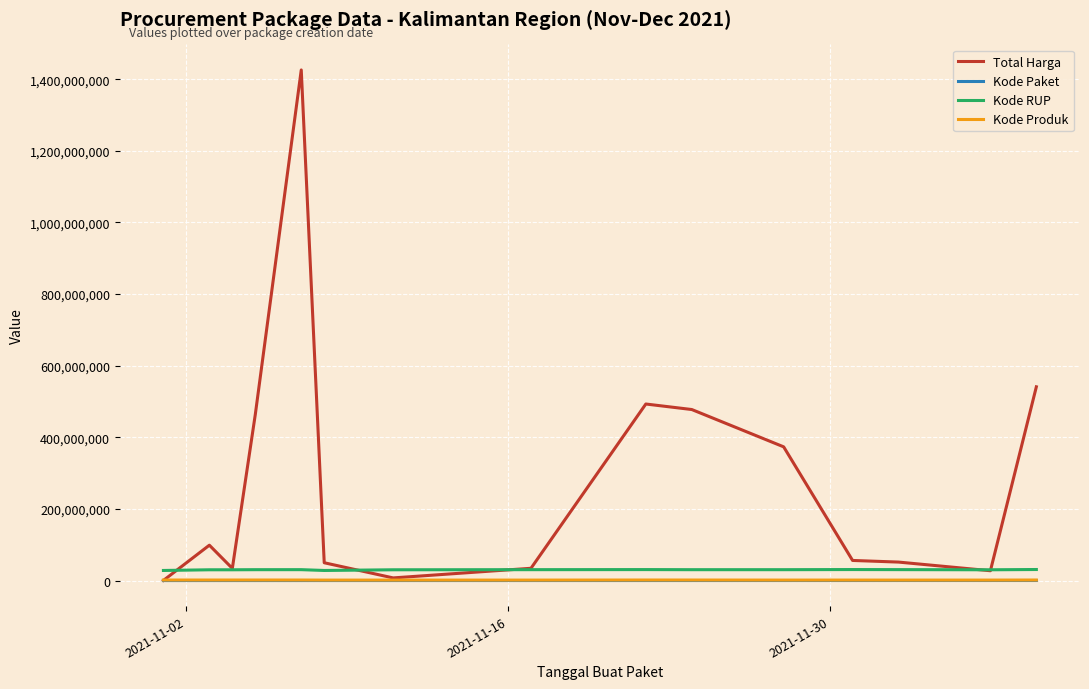

What is the minimum value shown in the chart?

464